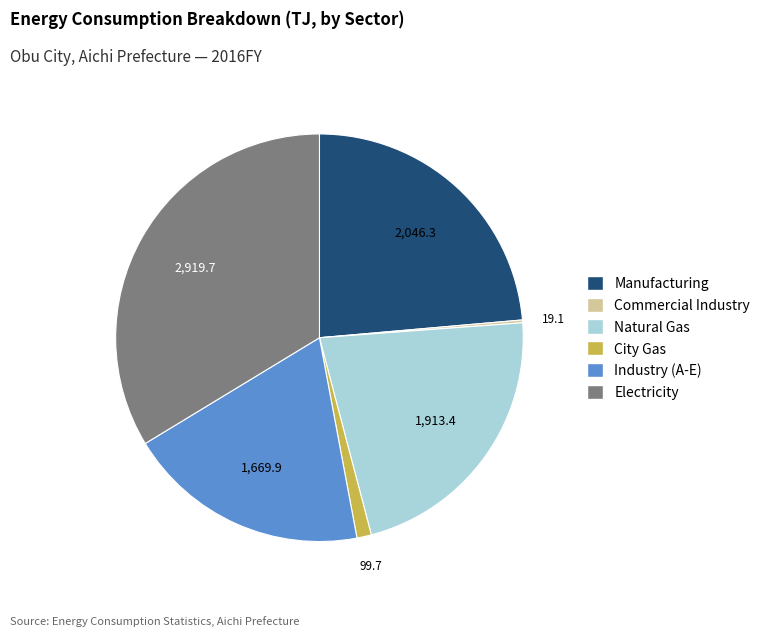

Is it true that City Gas is 1% of the pie?

True